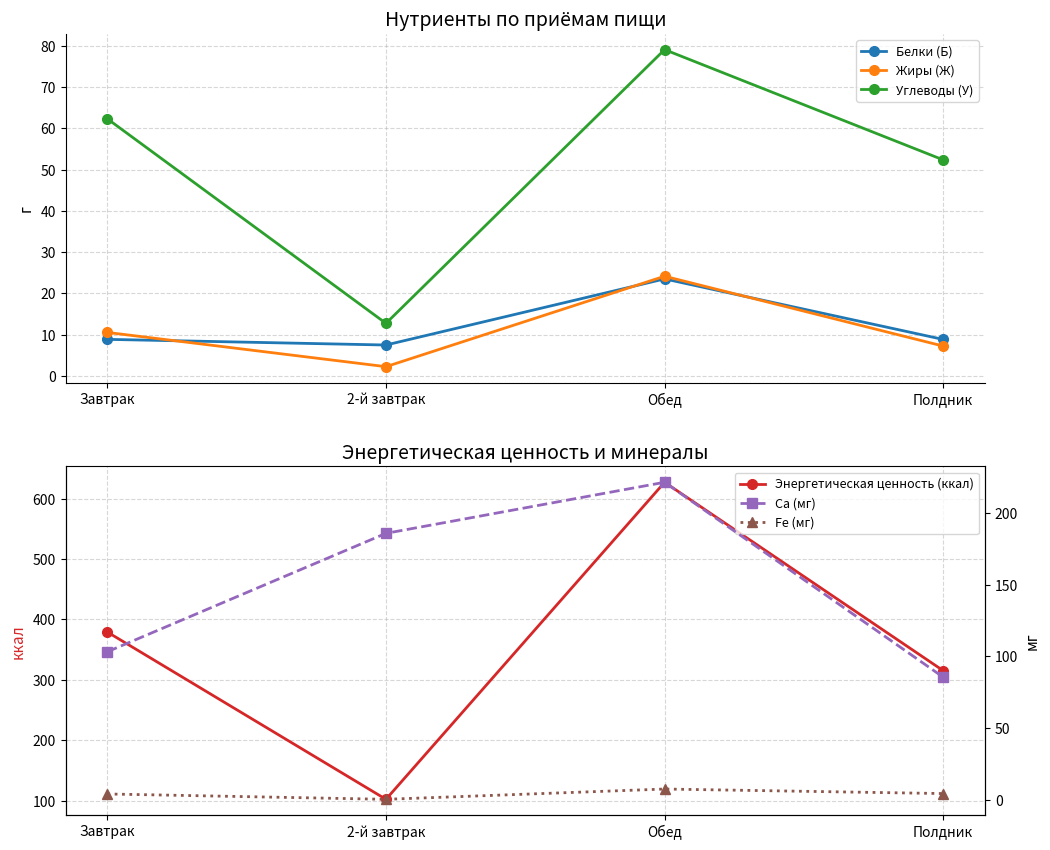

In Ca (мг), how many points are higher than both neighbors (excluding endpoints)?

1